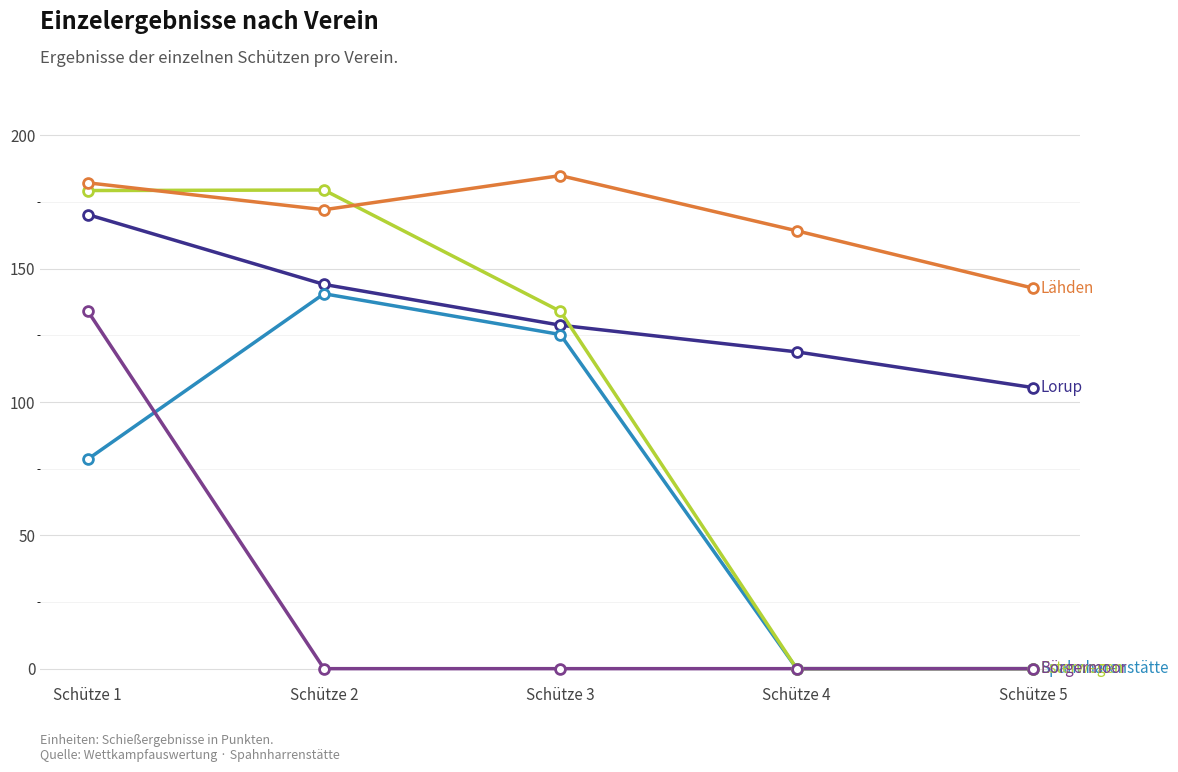

What is the difference between the highest and lowest values at Schütze 3?

184.9